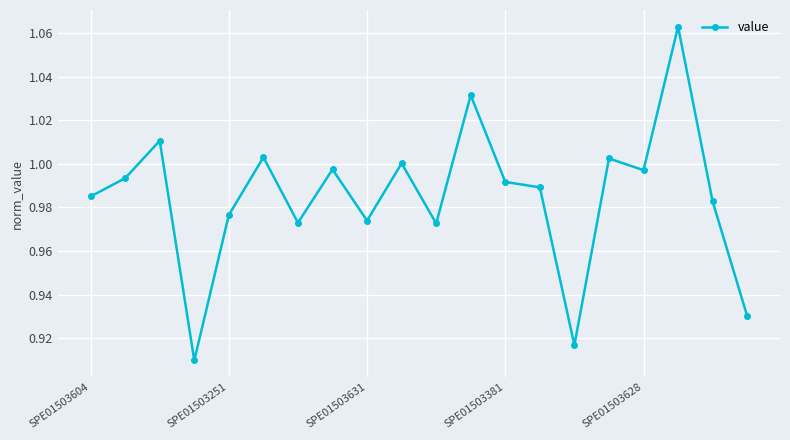

What is the minimum value shown in the chart?

0.9